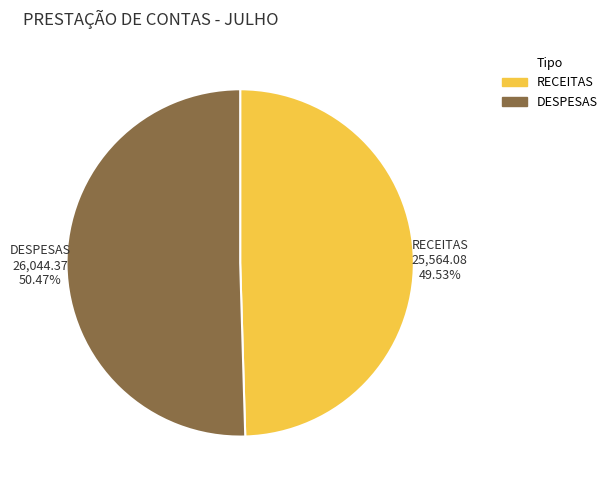

Which category has the biggest portion of the pie?

DESPESAS